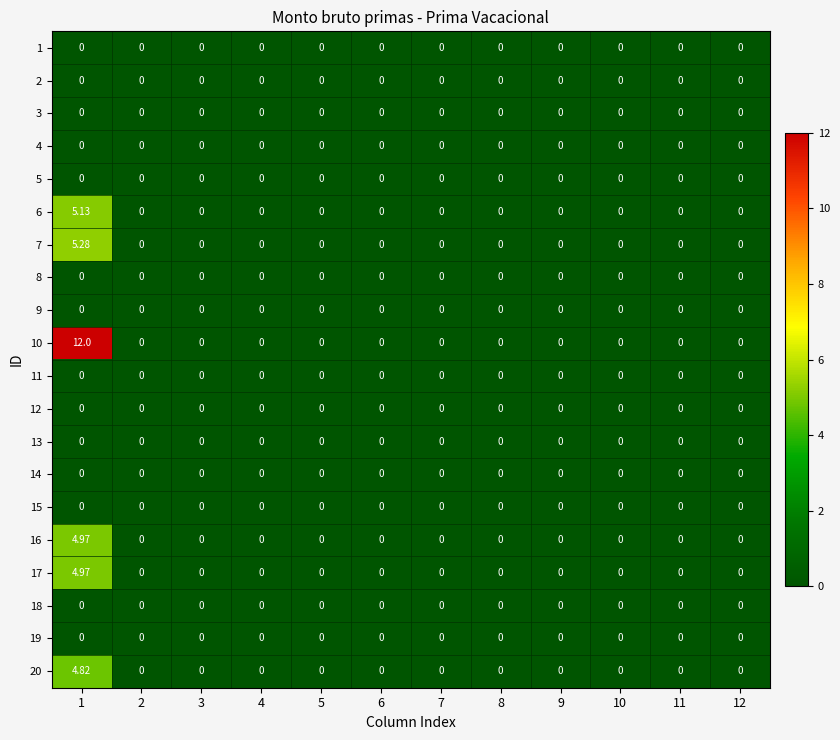

At how many categories does at least one series exceed 6?

1